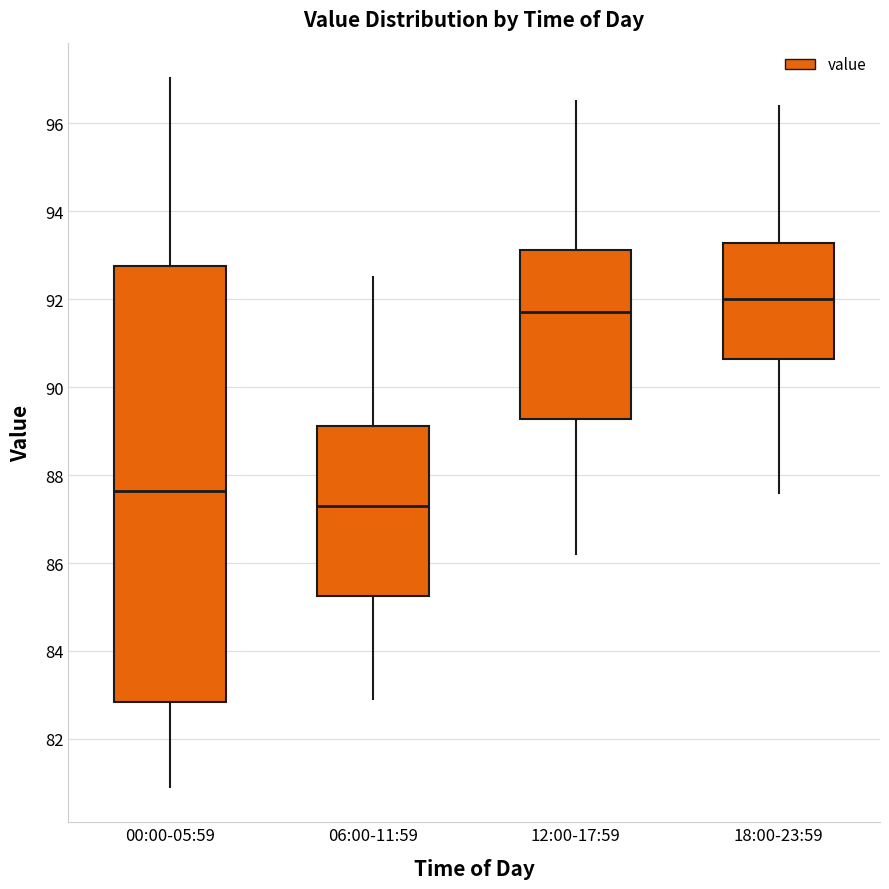

Reading left to right, transcribe this box plot: for each box, give where its median line is, the range the box spans, and where its two whiskers end, as read against the y-axis. The values are not printed on the chart, so give them approximately, as read against the axis.

00:00-05:59: median 87.6, box 82.8 to 92.8, whiskers 81.0 to 97.0
06:00-11:59: median 87.4, box 85.2 to 89.2, whiskers 83.0 to 92.6
12:00-17:59: median 91.8, box 89.2 to 93.2, whiskers 86.2 to 96.6
18:00-23:59: median 92.0, box 90.6 to 93.2, whiskers 87.6 to 96.4